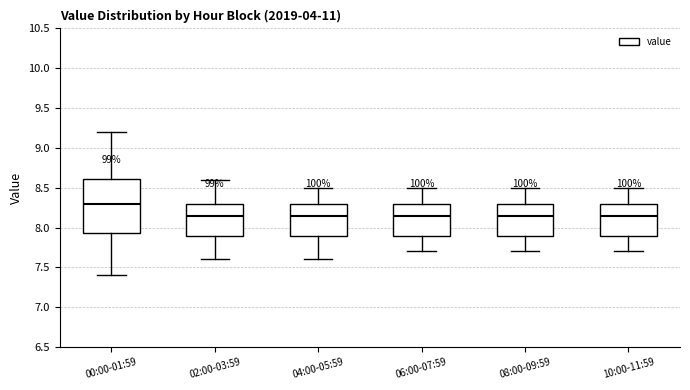

Where is the lower edge of the box for 00:00-01:59 on the y-axis? The values are not printed on the chart, so give them approximately, as read against the axis.

7.95